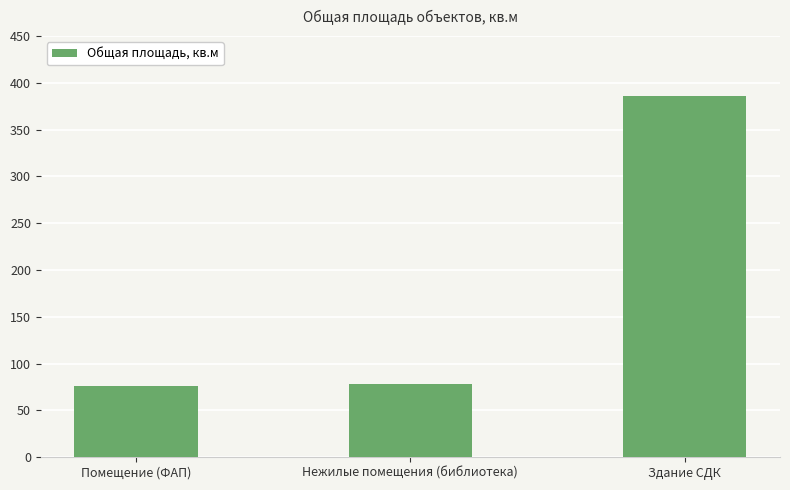

At which label does the data first exceed 77?

Нежилые помещения (библиотека)